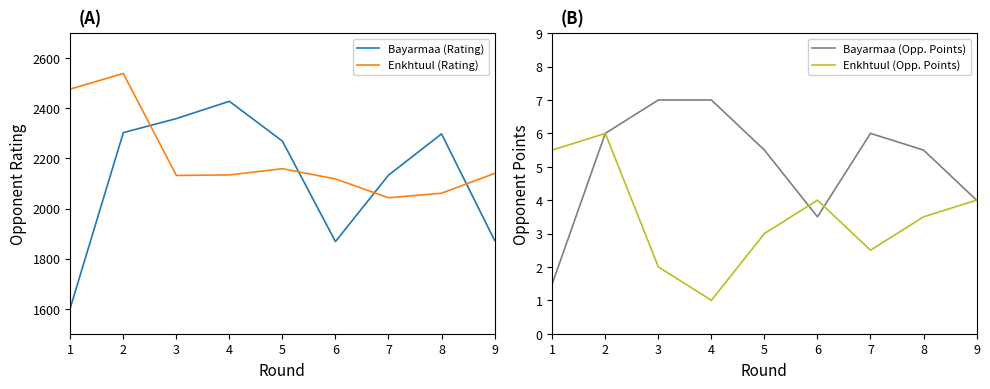

What is the difference between the highest and lowest values at 6?

2114.5